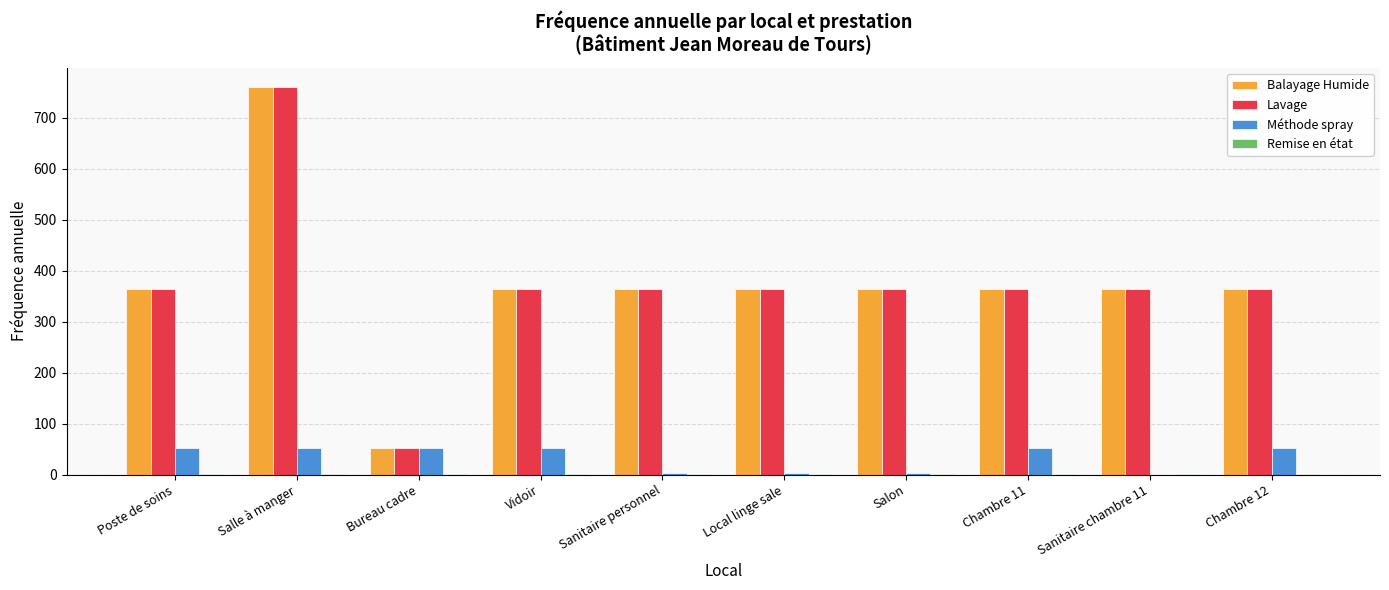

Does the chart contain stacked bars?

No